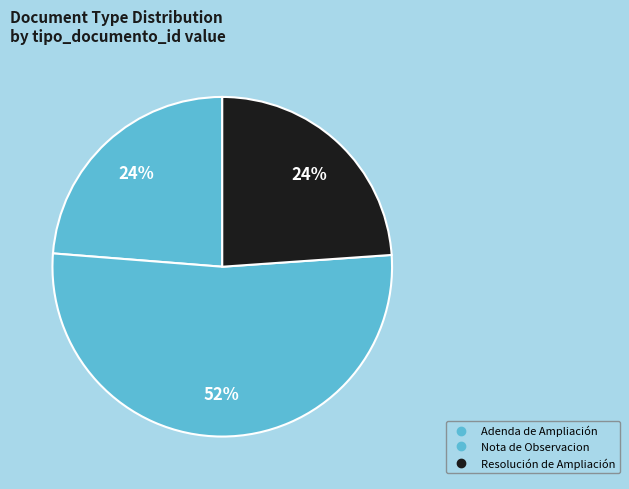

The Adenda de Ampliación slice represents 30% of the pie. True or false?

False